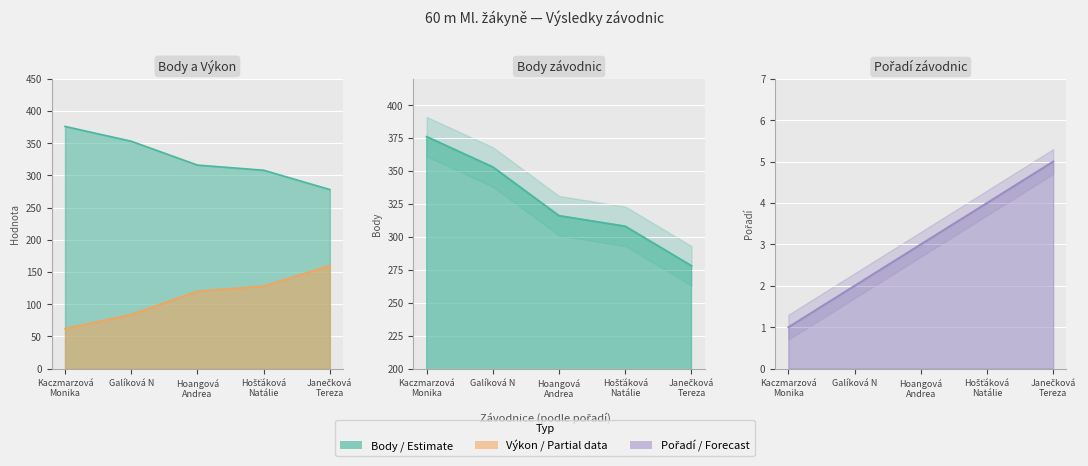

What is the minimum value for Pořadí?

1.0